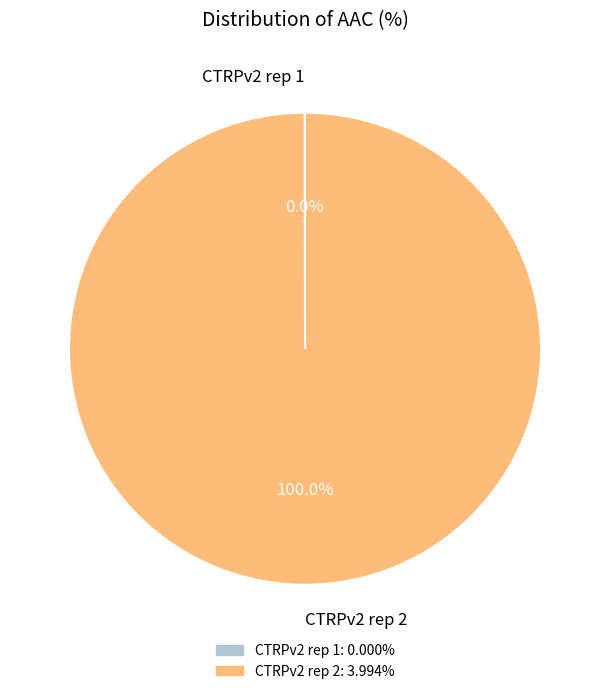

What is the largest slice in the pie chart?

CTRPv2 rep 2